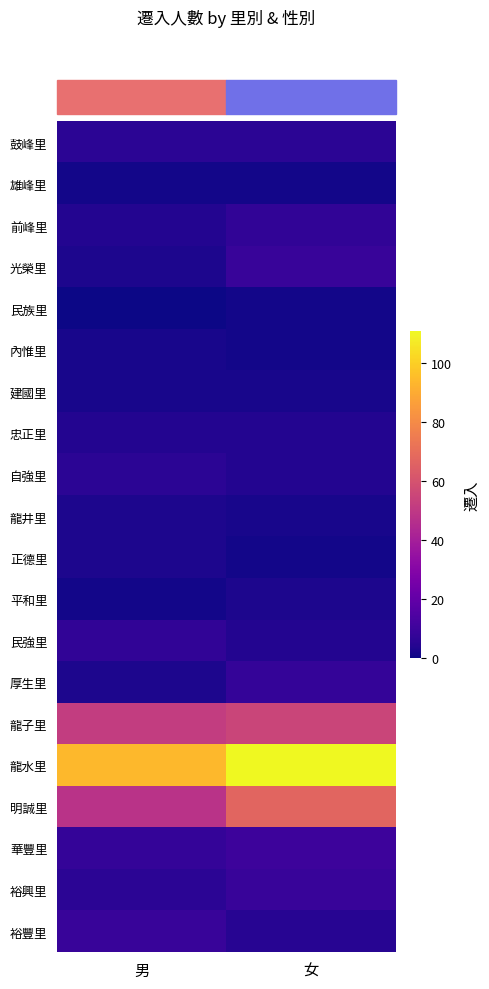

What is the difference between the highest and lowest values at 女?

110